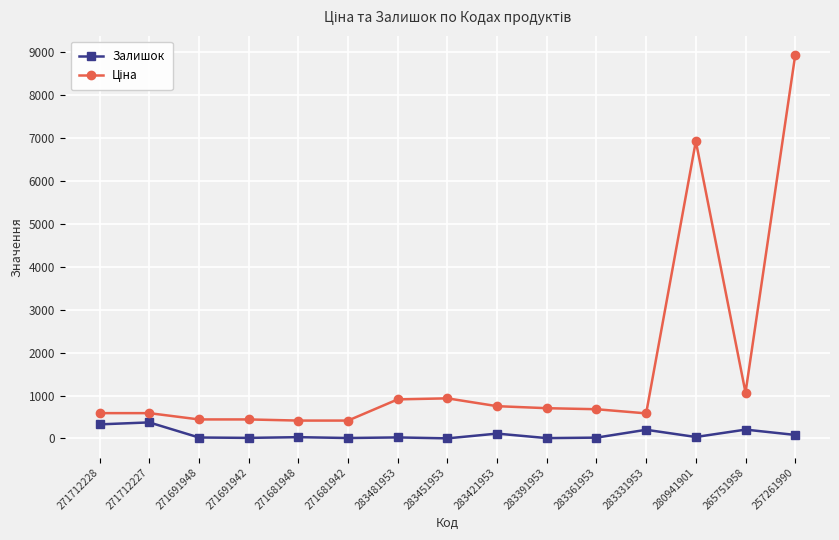

True or false: Залишок has a value of 24.0 at 283481953.

True